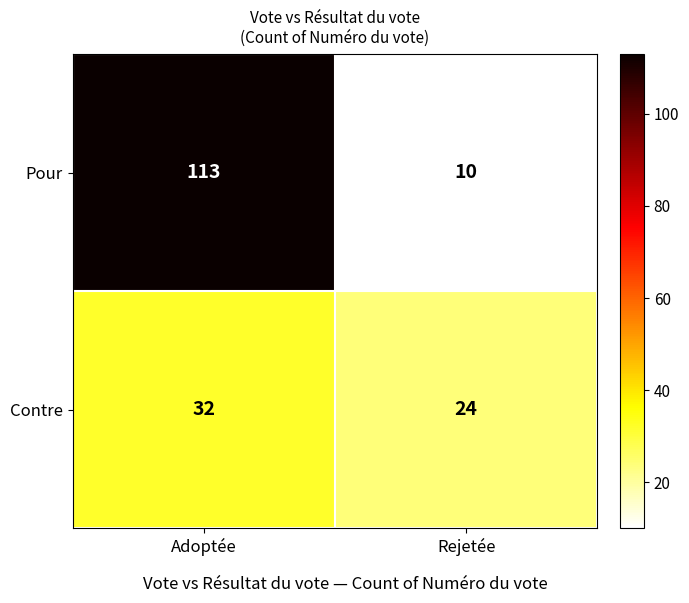

True or false: Contre has a value of 24 at Rejetée.

True